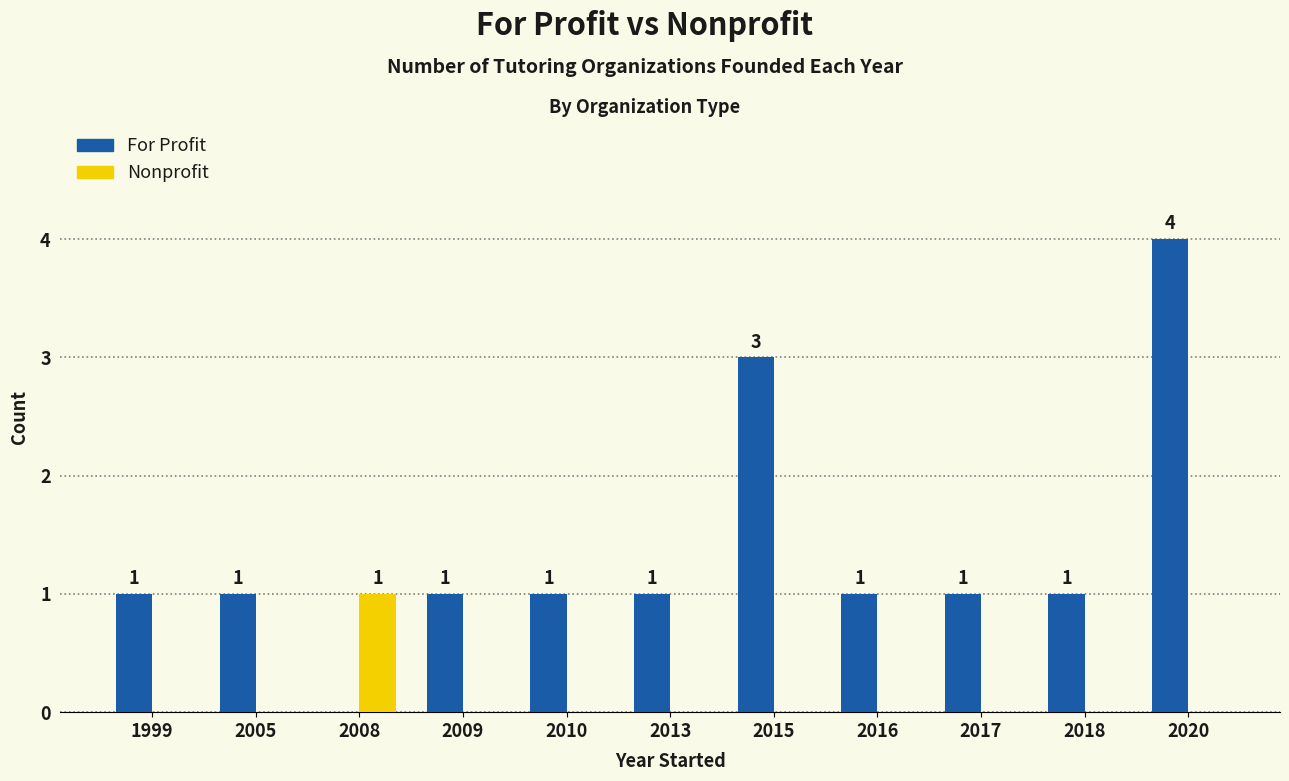

Count the number of categories in the chart.

11